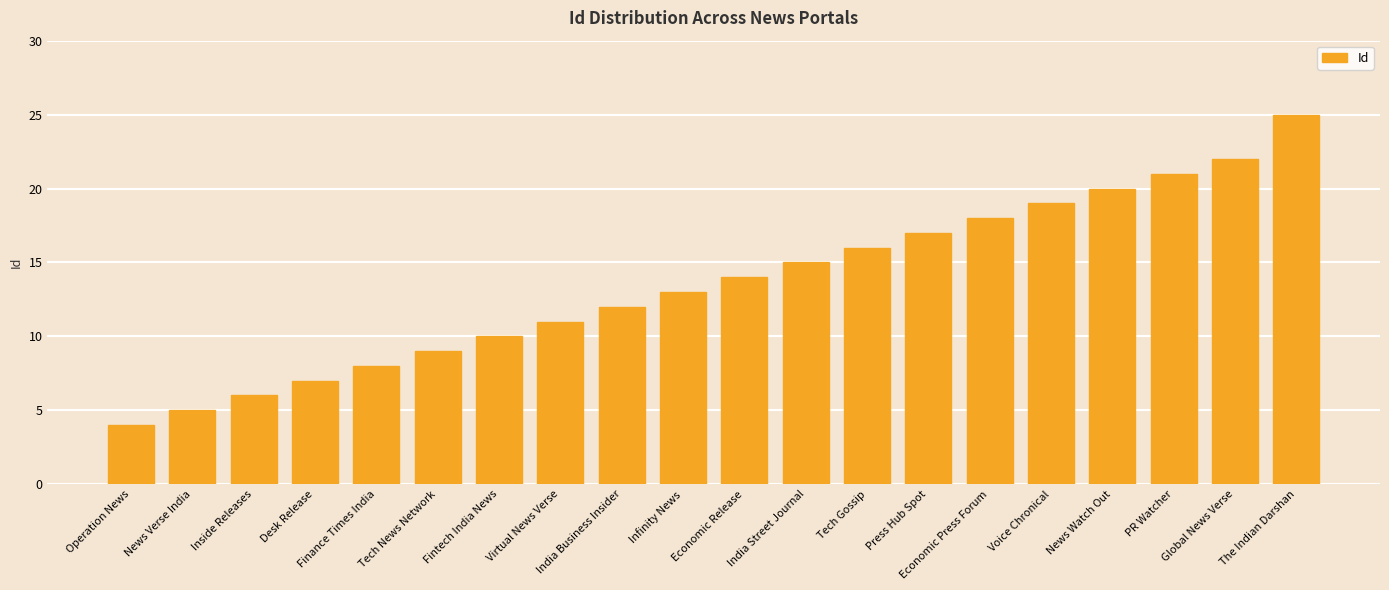

What is the maximum value shown in the chart?

25